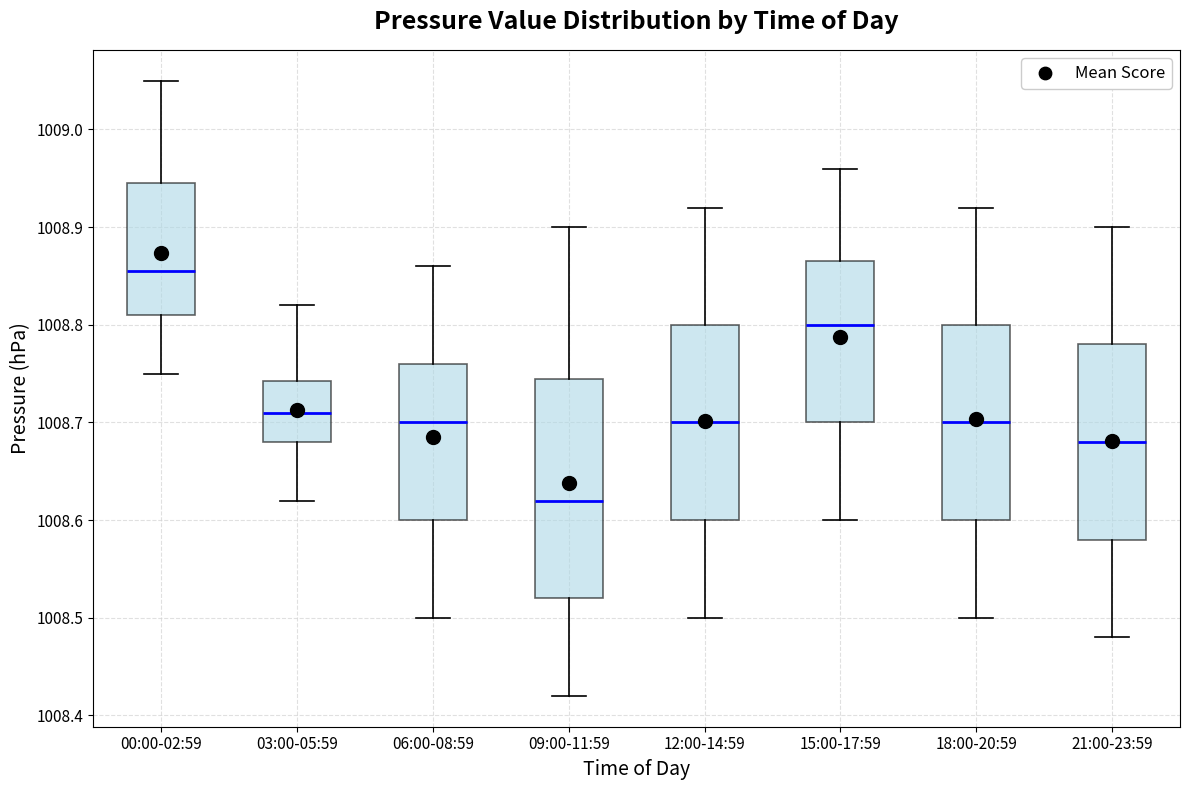

Reading left to right, transcribe this box plot: for each box, give where its median line is, the range the box spans, and where its two whiskers end, as read against the y-axis. The values are not printed on the chart, so give them approximately, as read against the axis.

00:00-02:59: median 1008.86, box 1008.81 to 1008.95, whiskers 1008.75 to 1009.05
03:00-05:59: median 1008.71, box 1008.68 to 1008.74, whiskers 1008.62 to 1008.82
06:00-08:59: median 1008.70, box 1008.60 to 1008.76, whiskers 1008.50 to 1008.86
09:00-11:59: median 1008.62, box 1008.52 to 1008.75, whiskers 1008.42 to 1008.90
12:00-14:59: median 1008.70, box 1008.60 to 1008.80, whiskers 1008.50 to 1008.92
15:00-17:59: median 1008.80, box 1008.70 to 1008.87, whiskers 1008.60 to 1008.96
18:00-20:59: median 1008.70, box 1008.60 to 1008.80, whiskers 1008.50 to 1008.92
21:00-23:59: median 1008.68, box 1008.58 to 1008.78, whiskers 1008.48 to 1008.90